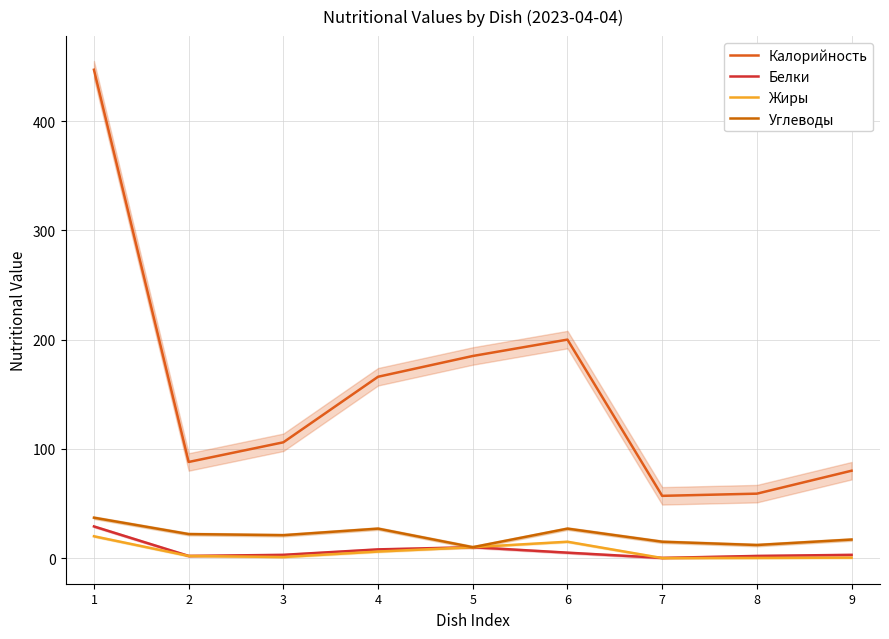

How many lines are shown in the chart?

4